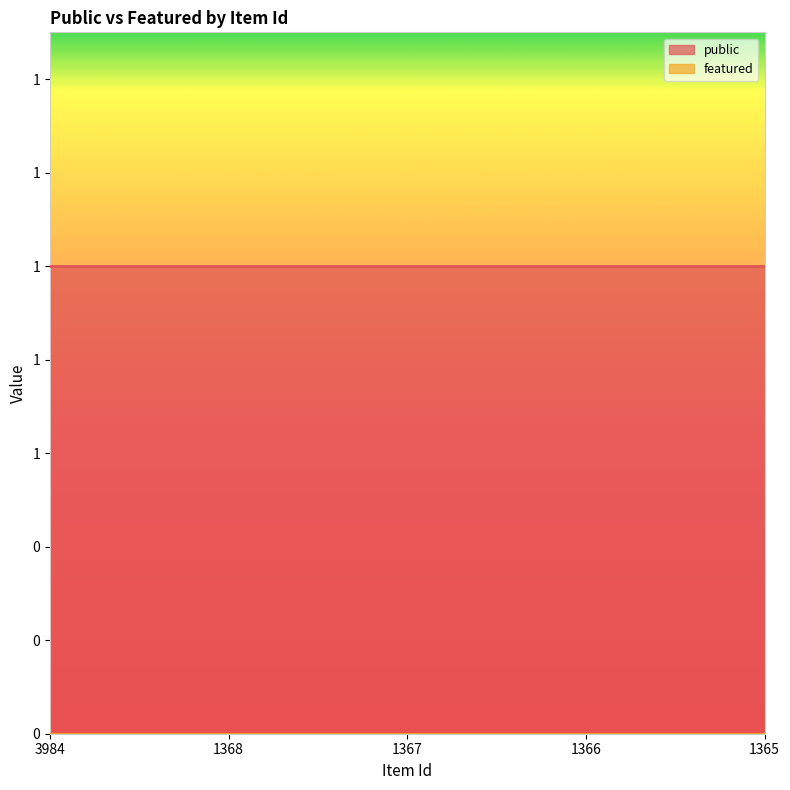

Where is featured nearest to the value 0?

3984